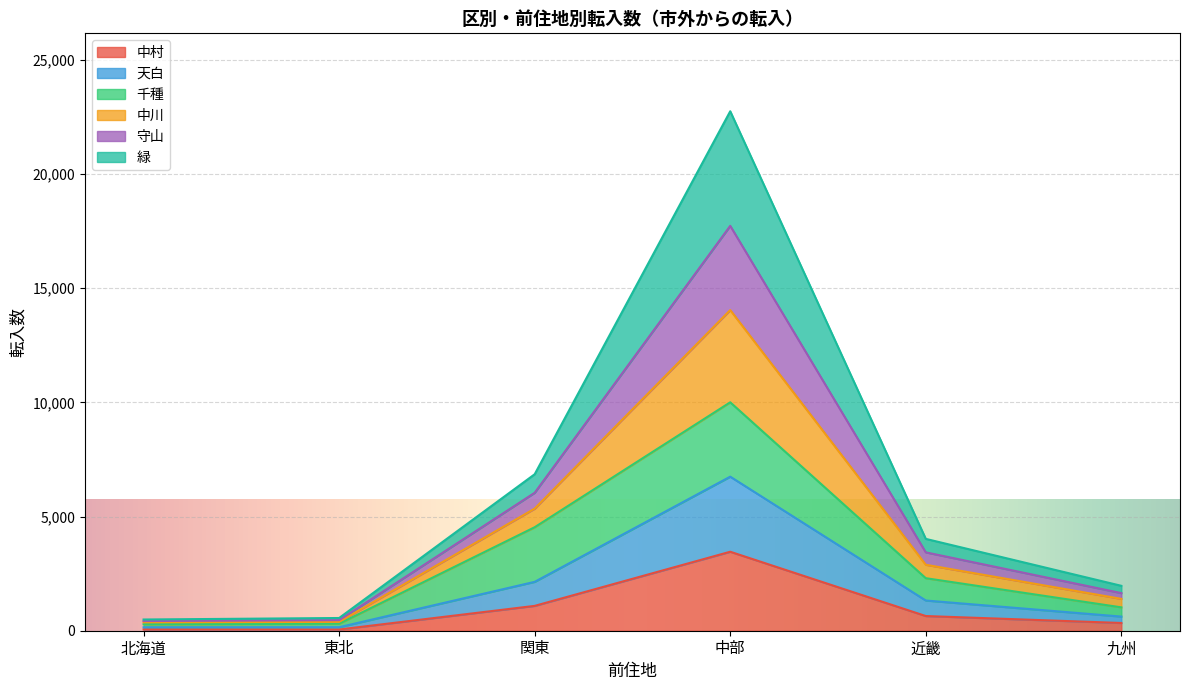

What is the label of the 1st point from the right?

九州